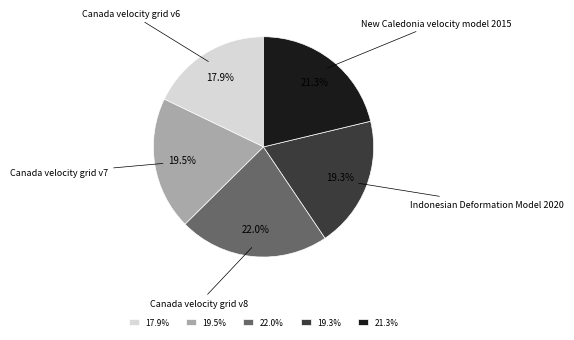

To the nearest percent, what is the average slice percentage?

20%